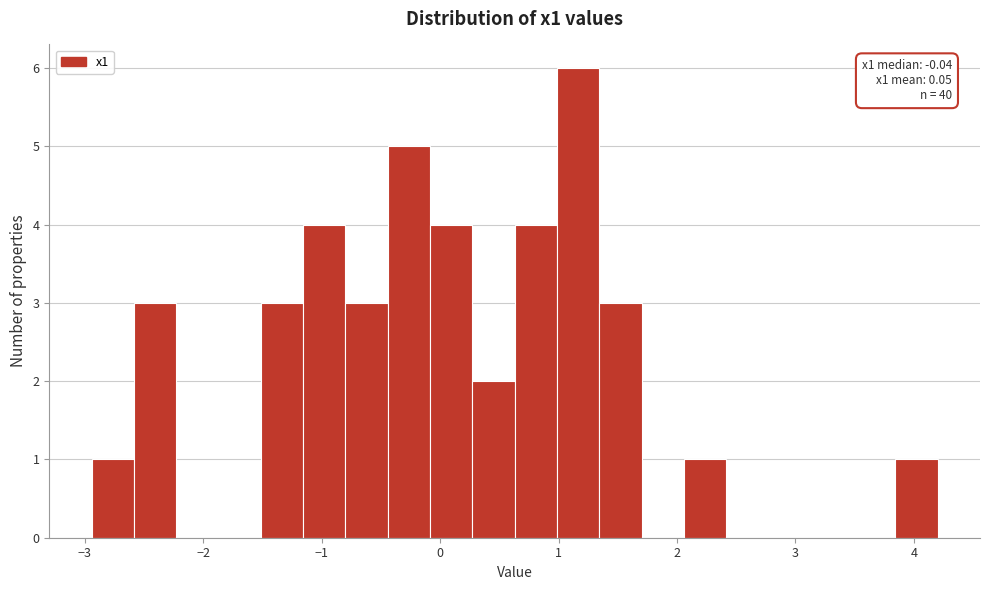

Around what value on the x-axis is the tallest bar? Give the approximate position of its centre, as read against the axis.

1.2